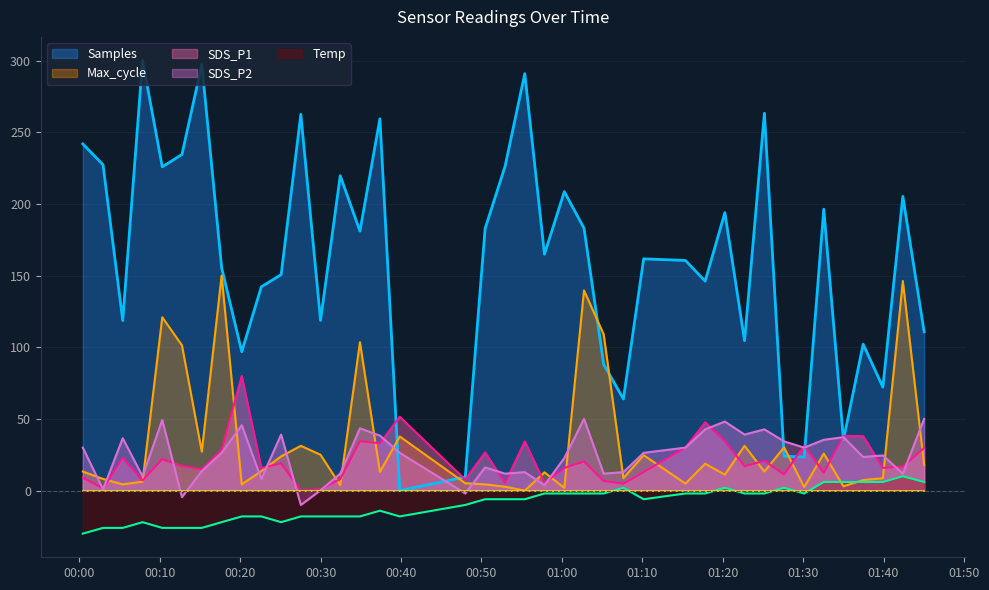

What is the difference between the maximum and second lowest values in the SDS_P1 series?

79.1